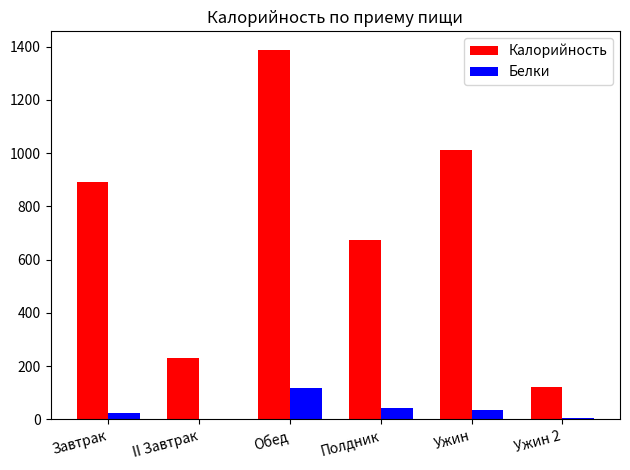

What is the sum of all Калорийность values?

4318